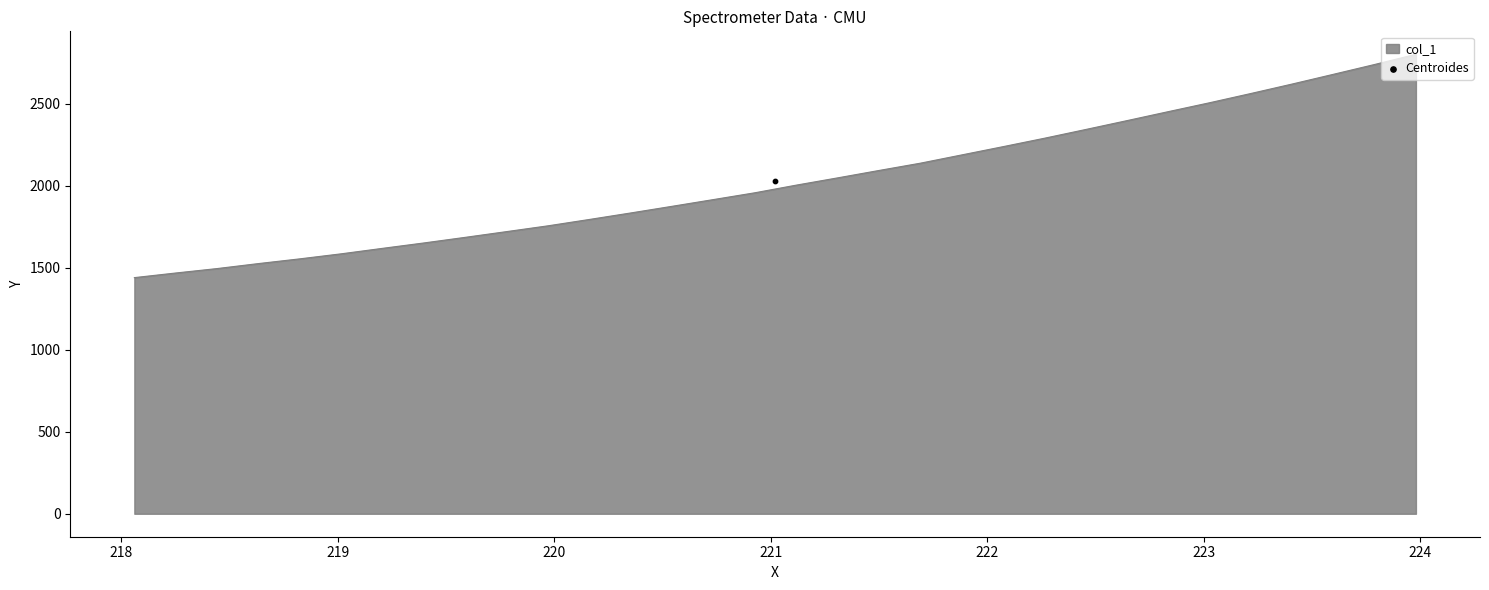

What is the ratio of the value at 219.3979 to the value at 219.0156?

1.0